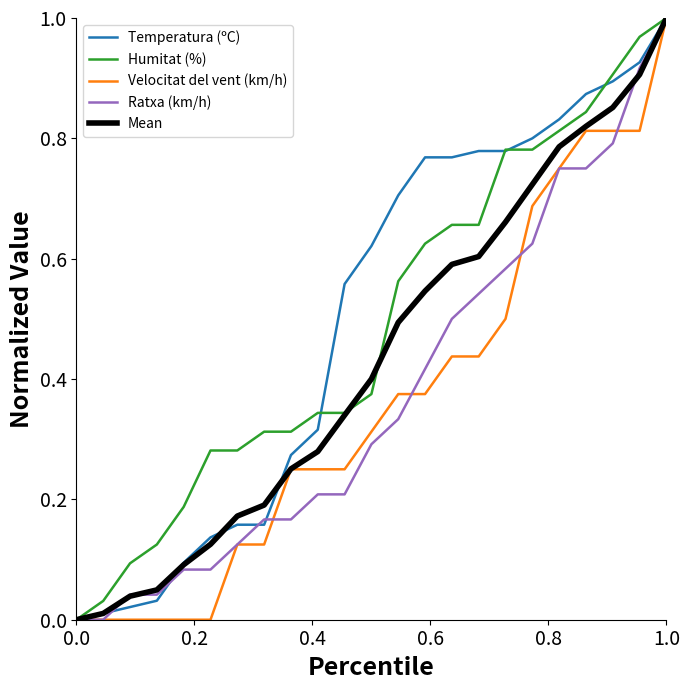

The Humitat (%) series shows 1.5 at 1.0. True or false?

False